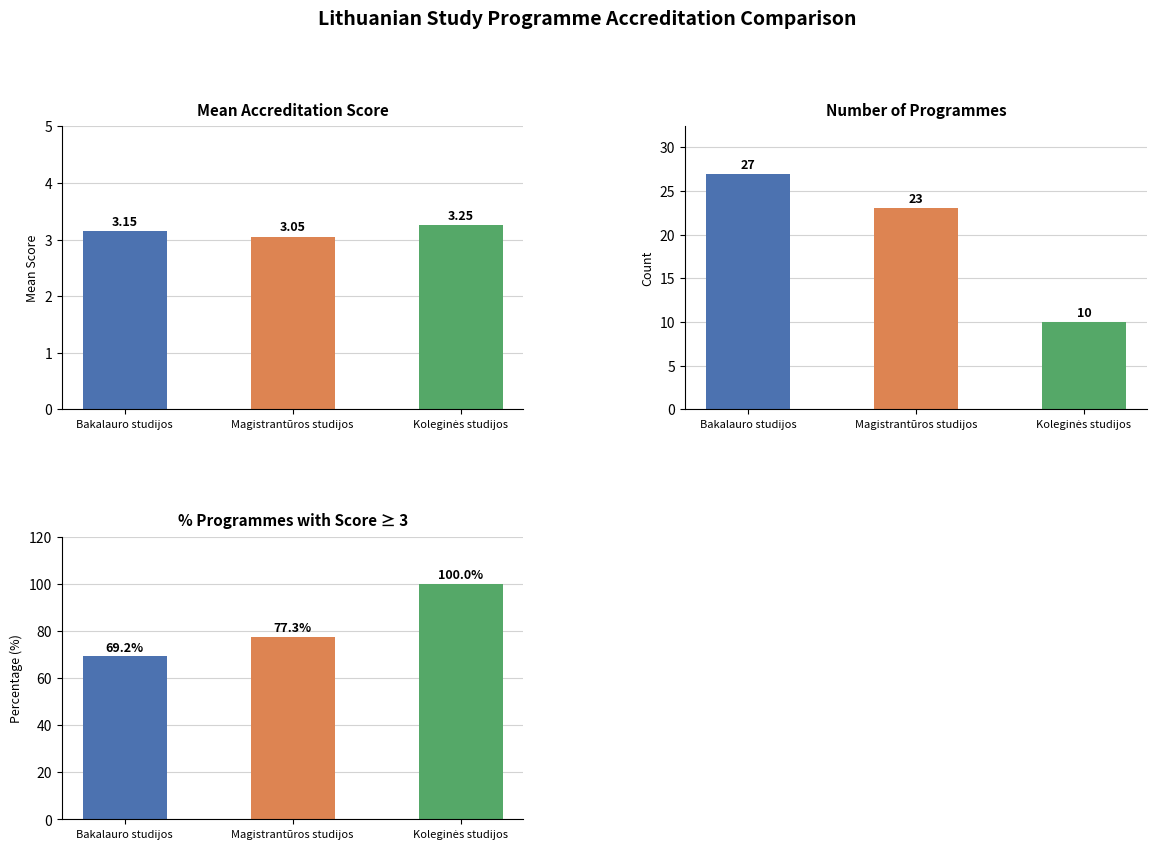

Reading right to left, what are all the values shown in this chart?

Mean Score: Koleginės studijos=3.2	Magistrantūros studijos=3.0	Bakalauro studijos=3.1
Programme Count: Koleginės studijos=10.0	Magistrantūros studijos=23.0	Bakalauro studijos=27.0
% Score ≥ 3: Koleginės studijos=100.0	Magistrantūros studijos=77.3	Bakalauro studijos=69.2